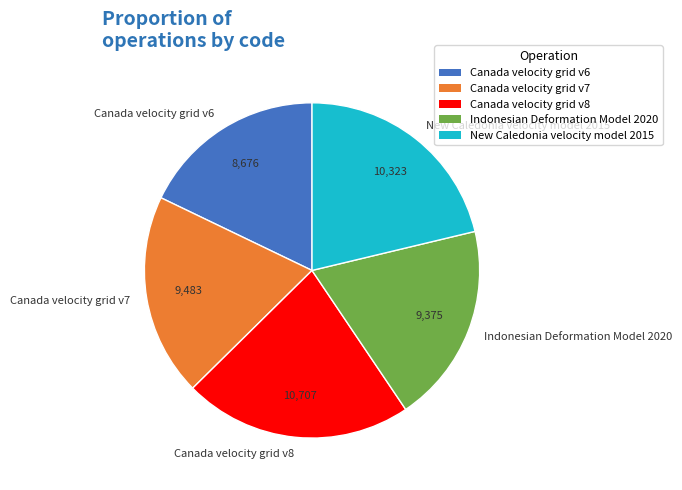

Which category has the smallest portion of the pie?

Canada velocity grid v6